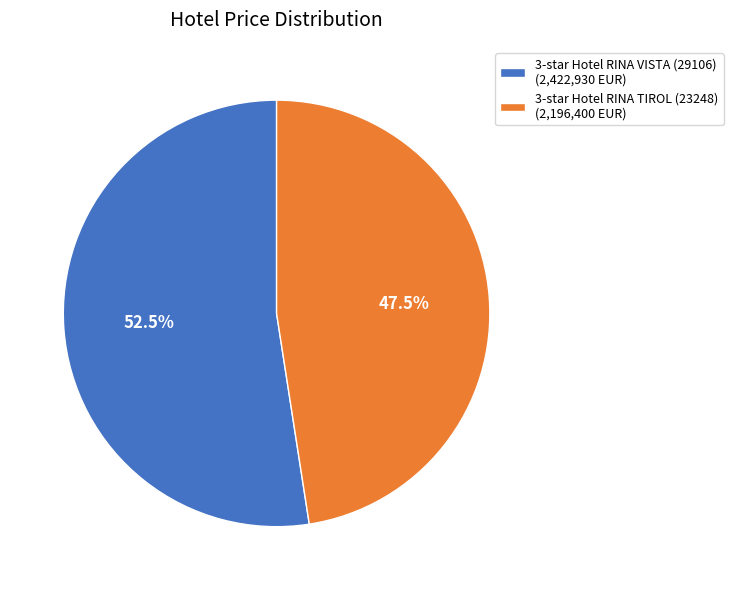

What portion of the pie excludes 3-star Hotel RINA TIROL (23248) (2,196,400 EUR)?

52.5%